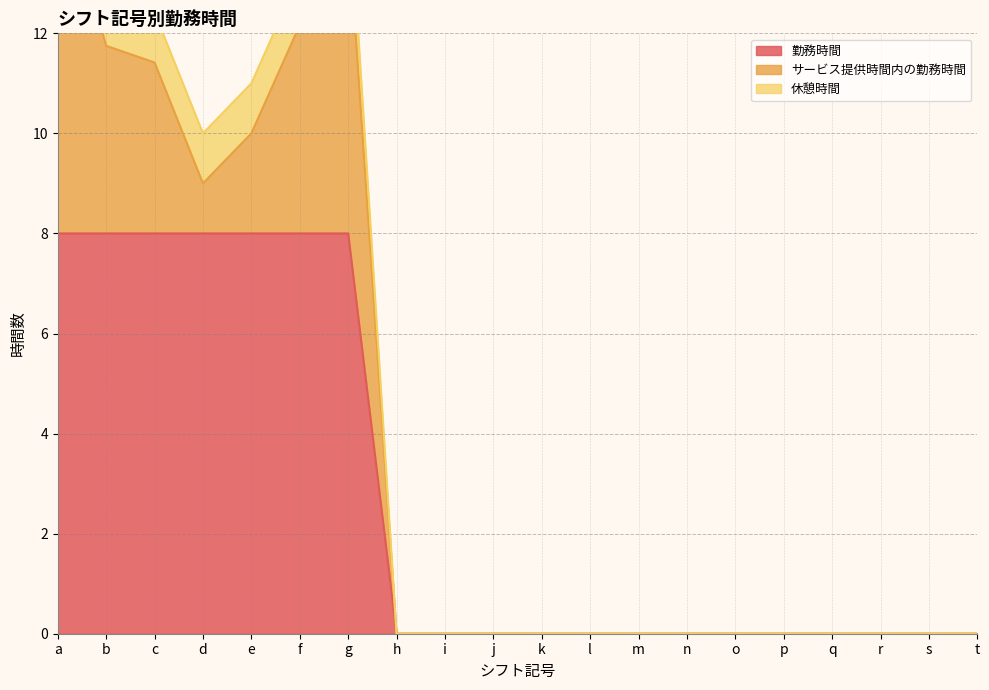

What is the highest value of the 勤務時間 series?

8.0